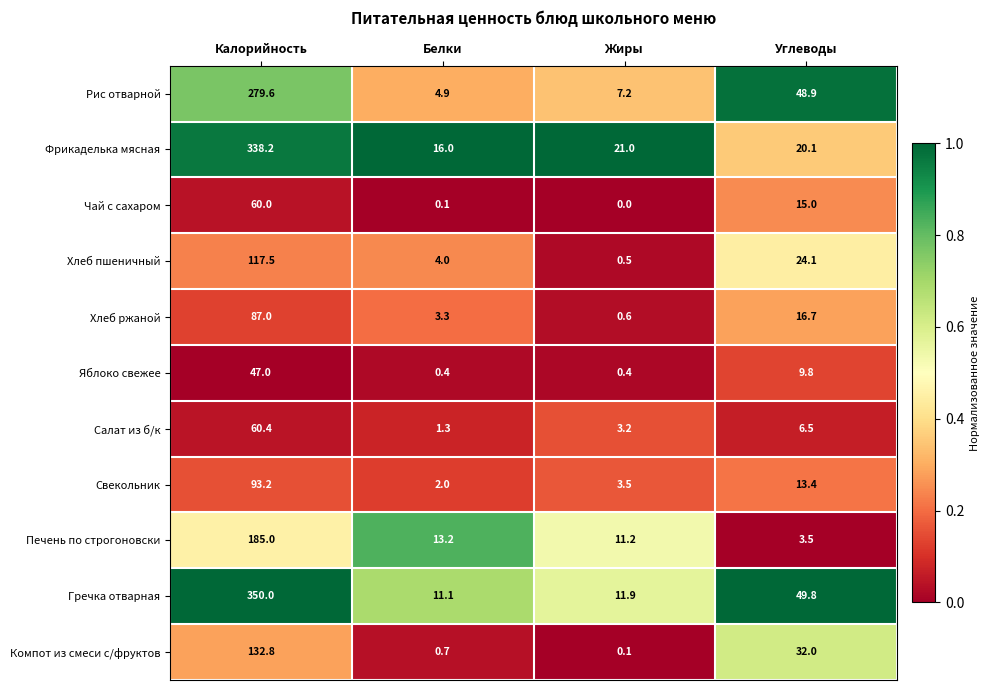

Which series has the widest spread of values?

Гречка отварная